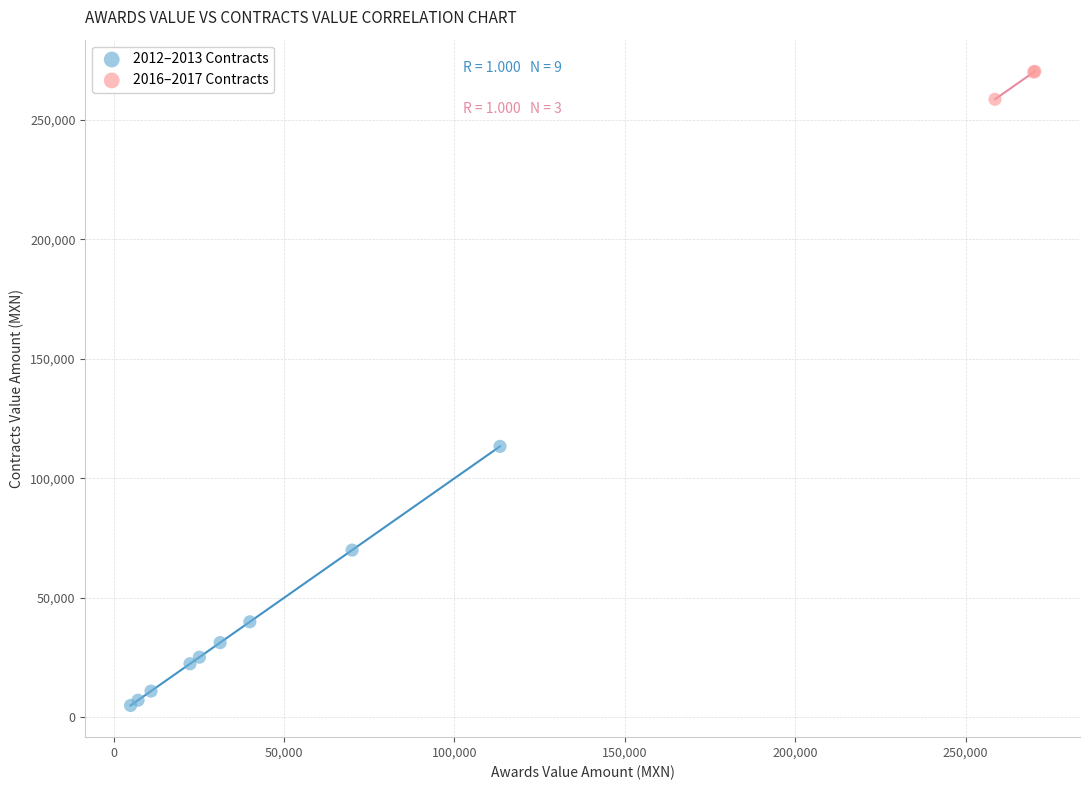

Which series reaches the maximum Y coordinate?

2016–2017 Contracts